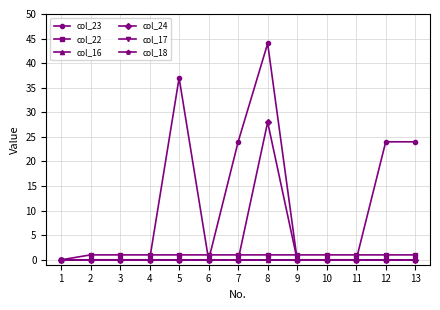

Is this an area chart (filled region under the line)?

No